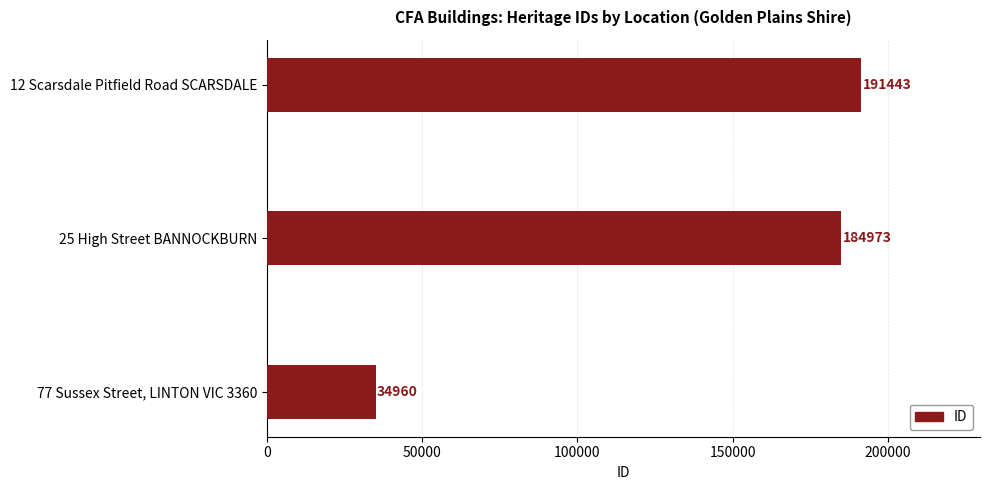

Reading bottom to top, transcribe all the data shown in this chart.

34960	184973	191443